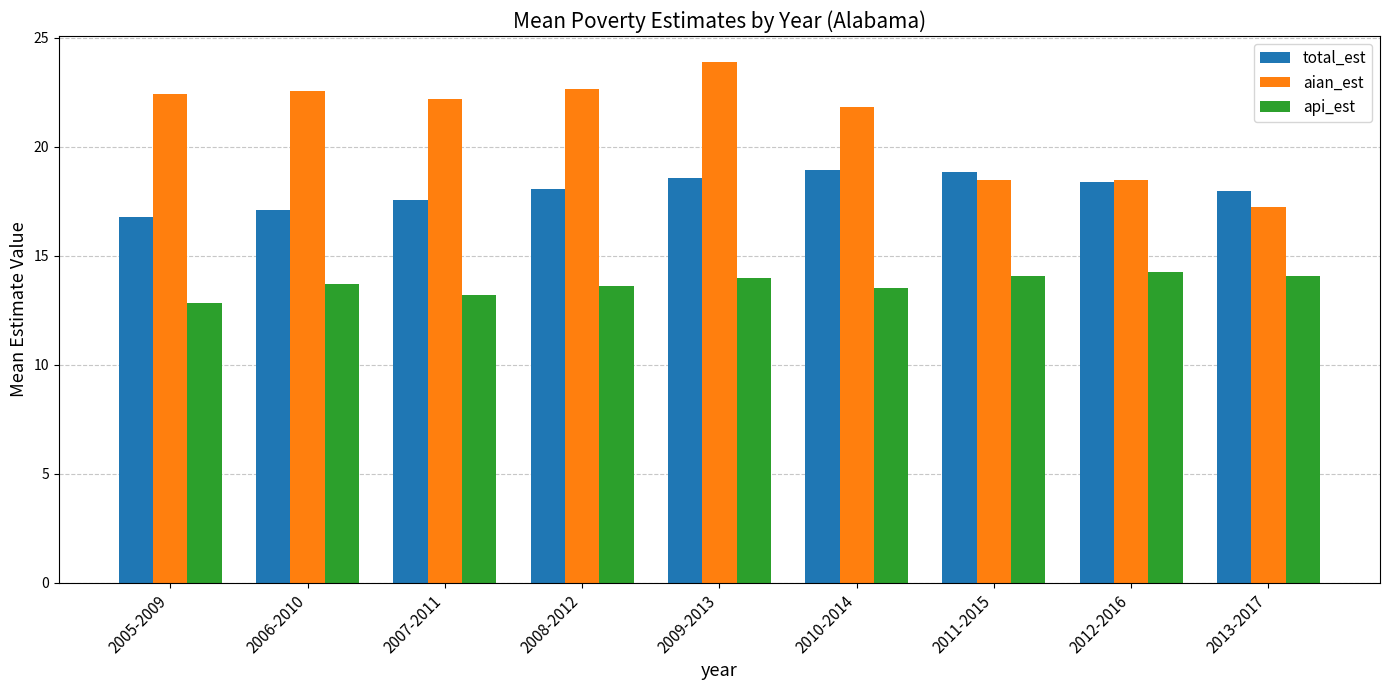

Rank the series at 2010-2014 from lowest to highest value.

api_est, total_est, aian_est